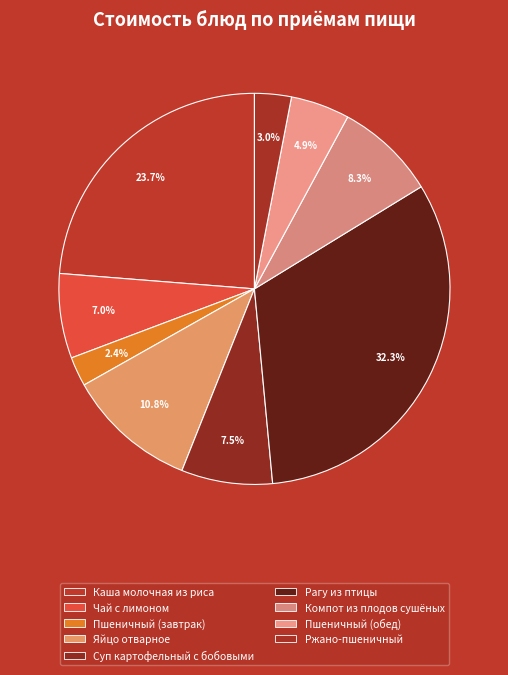

Approximately how many times larger is the value at Компот из плодов сушёных compared to Пшеничный (обед)?

1.7